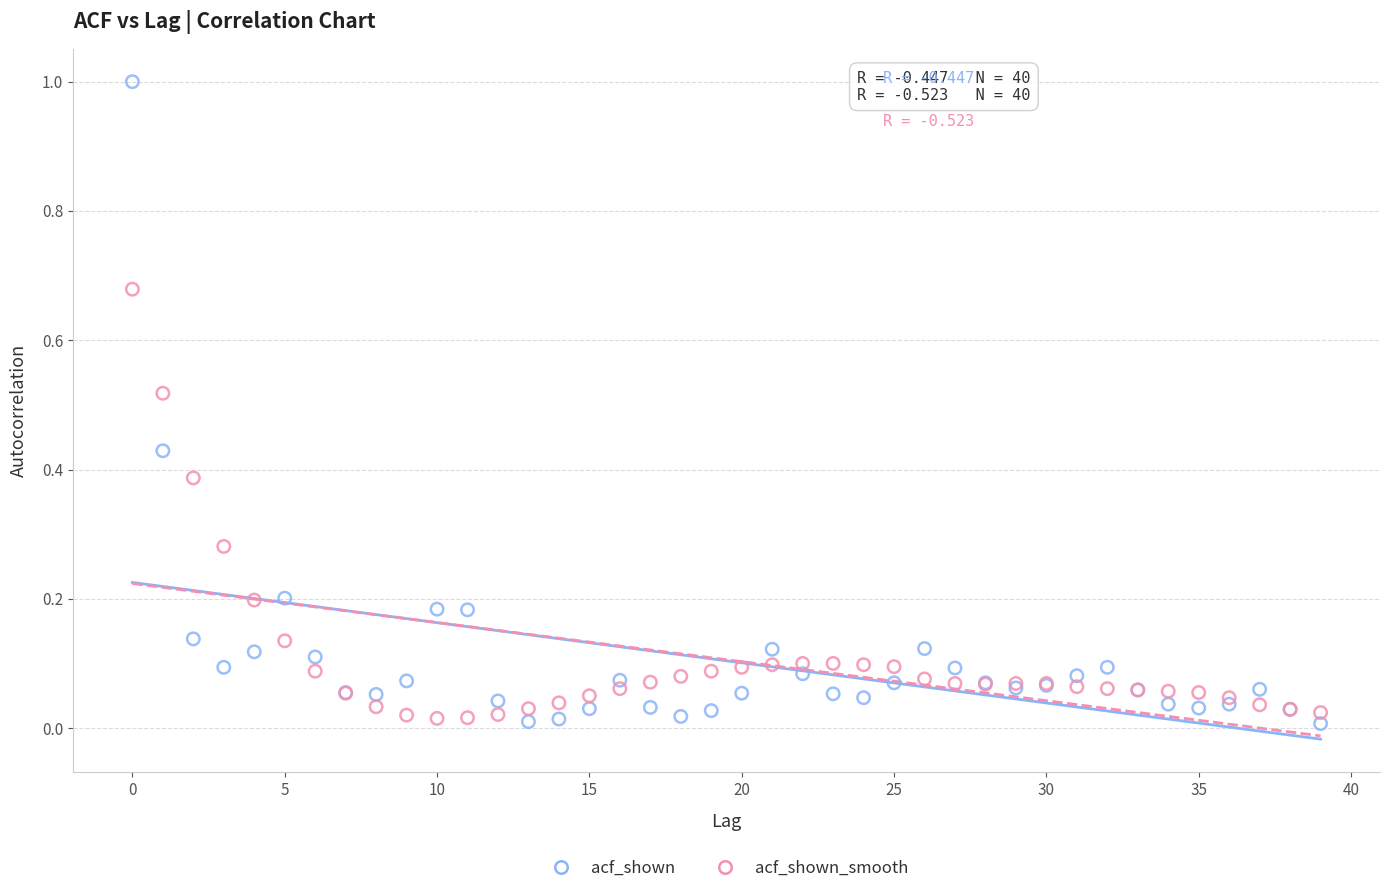

Which series contains the highest Y value?

acf_shown